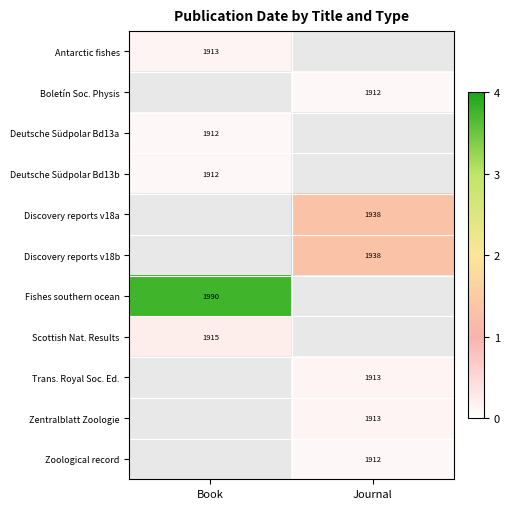

Is the value of Boletín Soc. Physis at Journal greater than the value of Antarctic fishes at Book?

No